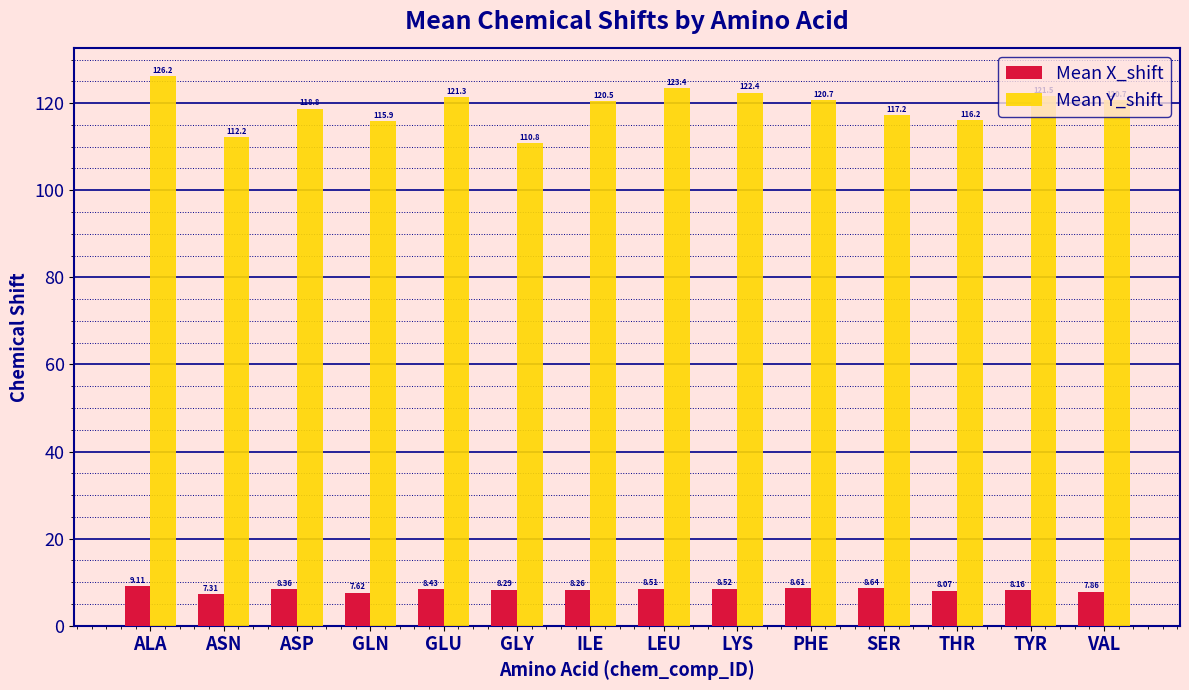

Which label corresponds to the smallest value in the chart?

ASN